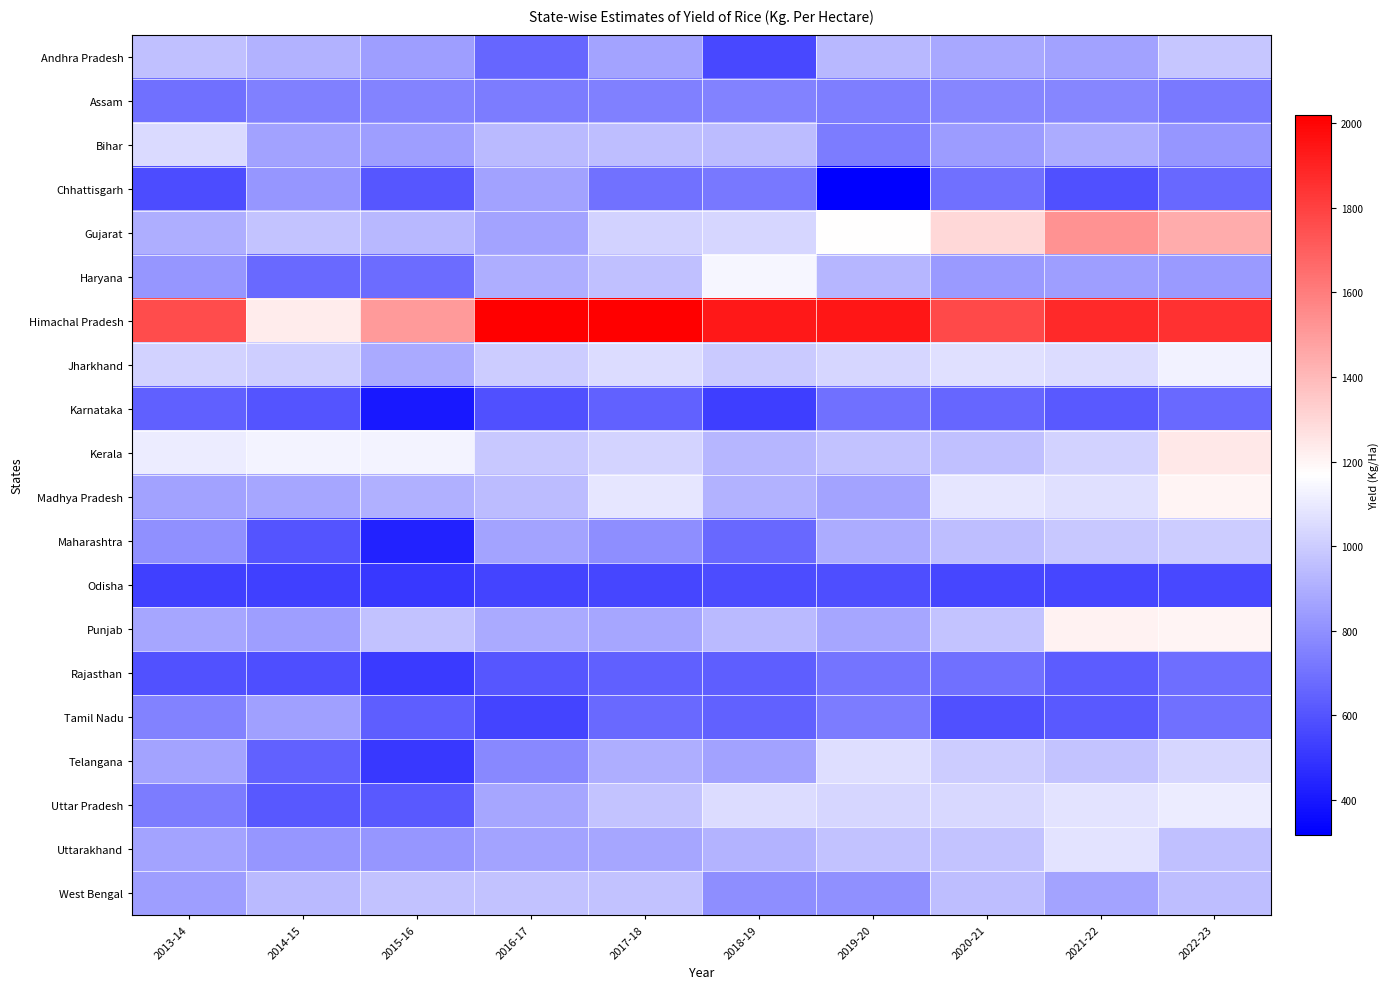

How many categories are shown in the chart?

10